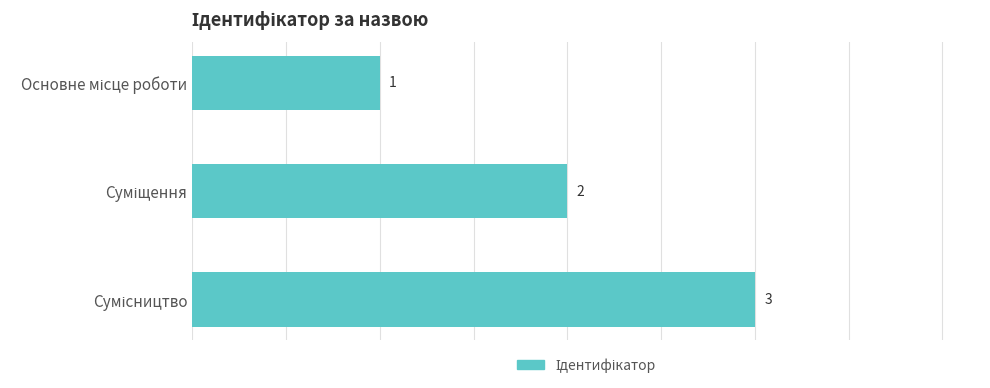

What is the value of the 3rd bar from the top?

3